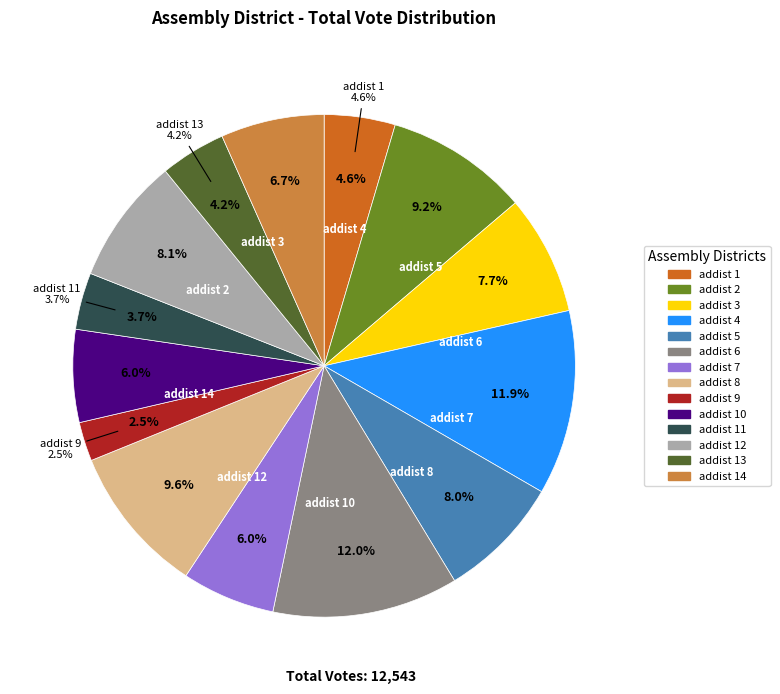

How many segments does this pie chart have?

14